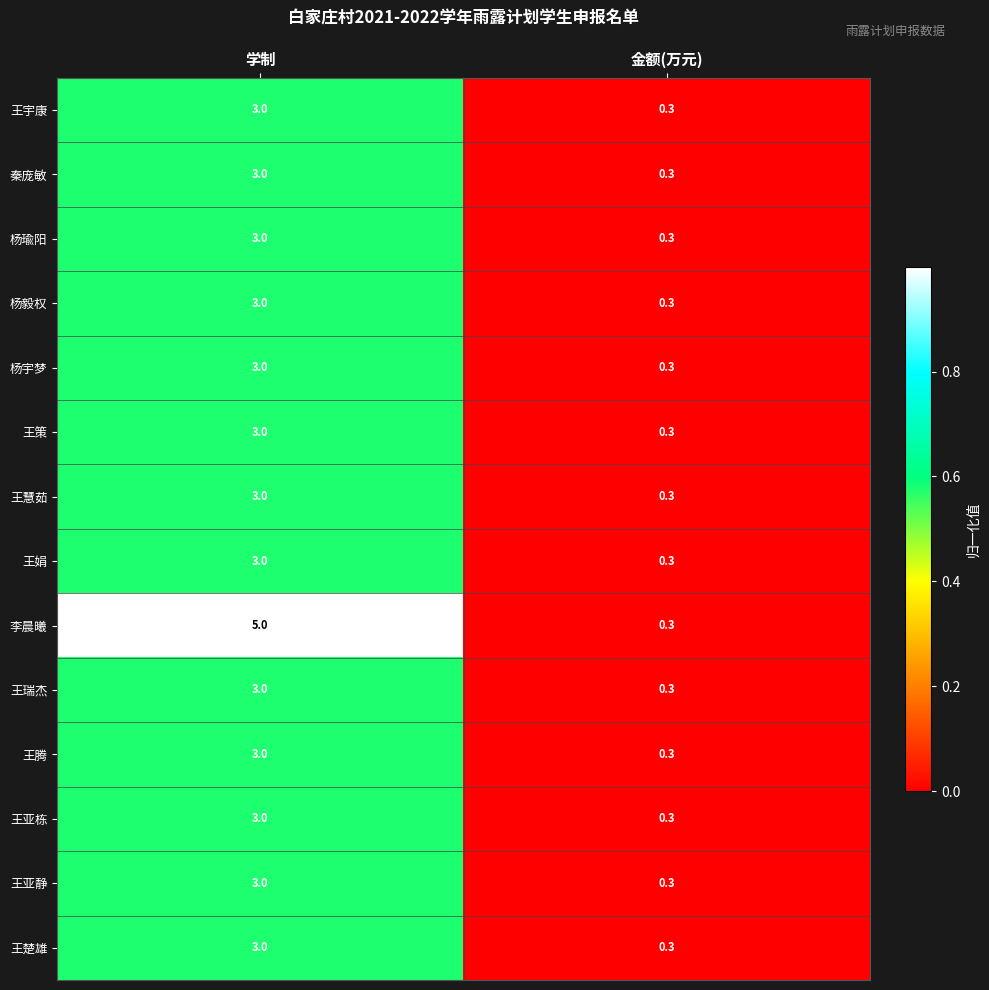

Which series has the largest total across all categories?

李晨曦